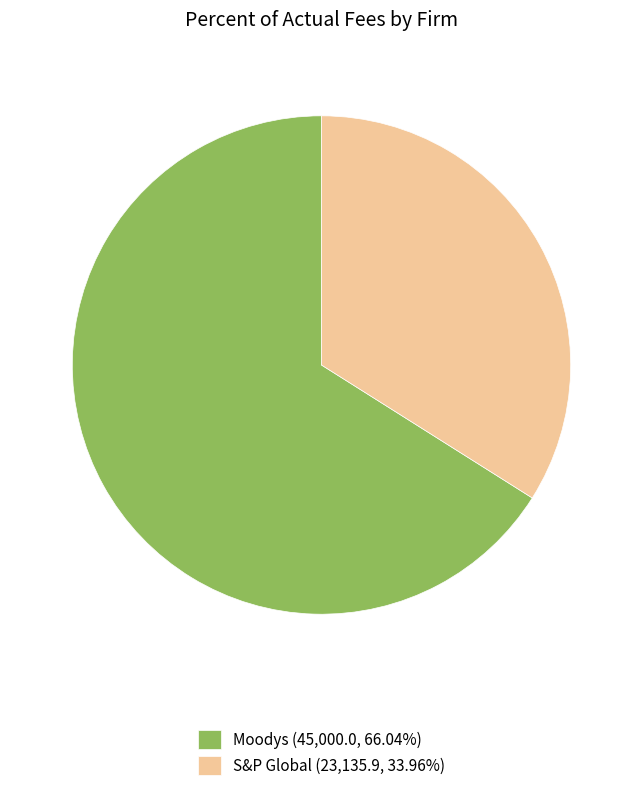

How many slices are in this pie chart?

2